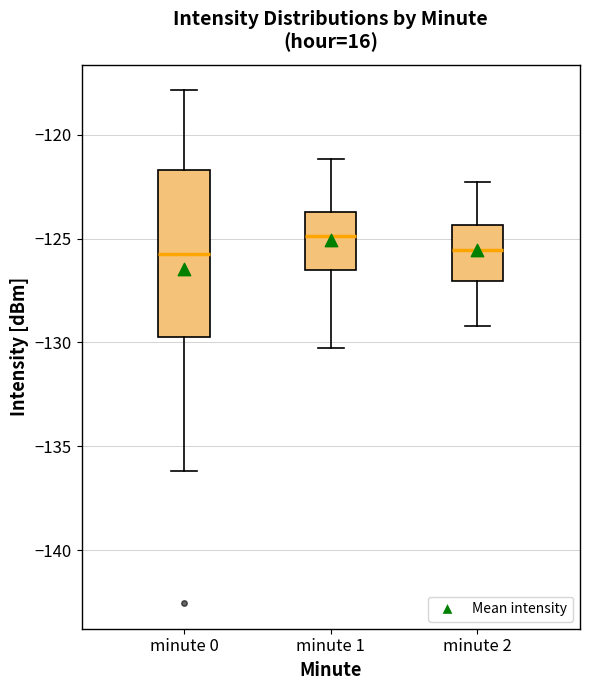

Which box is the tallest, from its lower edge to its upper edge?

minute 0